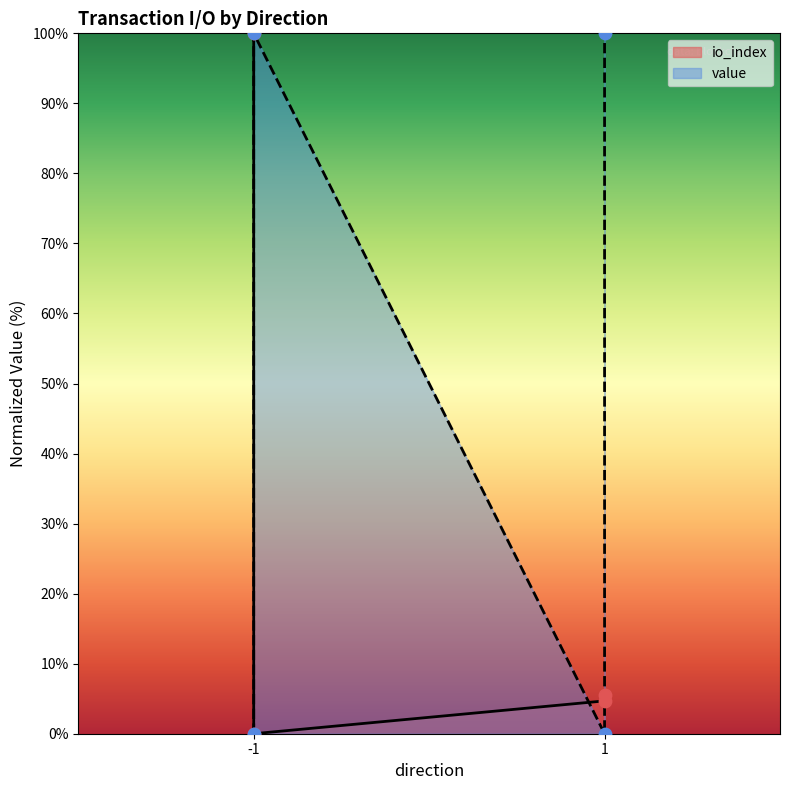

What is the change in value from -1 (Regular) to 1 (Regular)?

-100.0